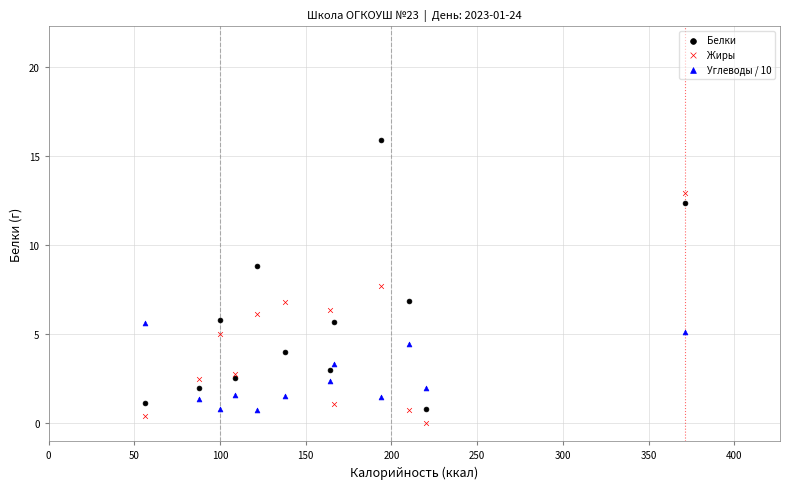

Which series reaches the minimum Y coordinate?

Жиры